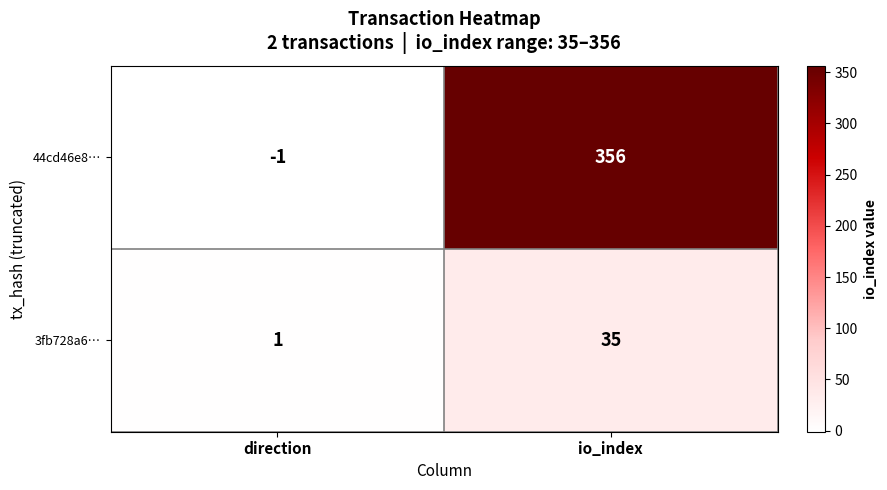

Between direction and io_index, which series saw the biggest shift?

44cd46e8…